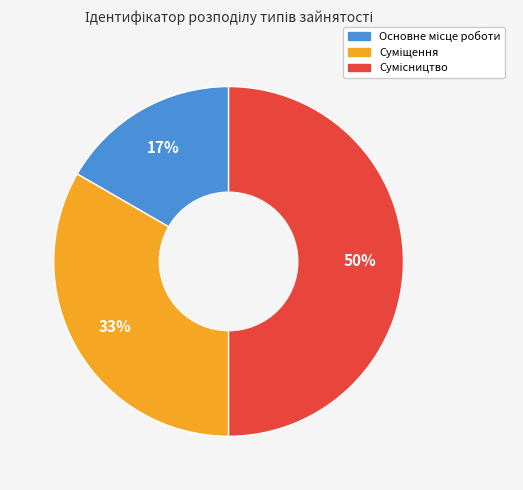

To the nearest percent, what is the average slice percentage?

33%